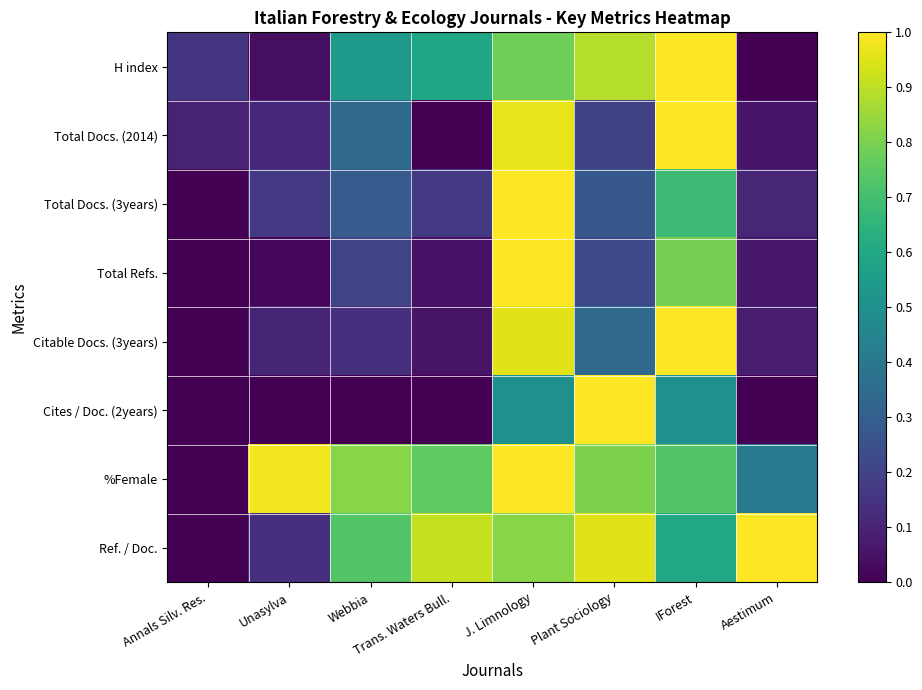

What is the greatest value displayed?

1.0